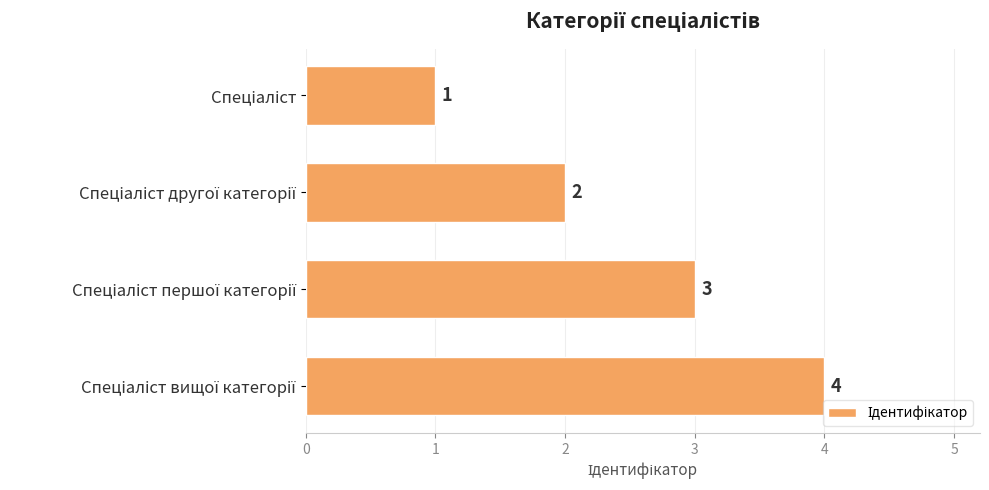

What is the value of the 1st bar from the top?

1